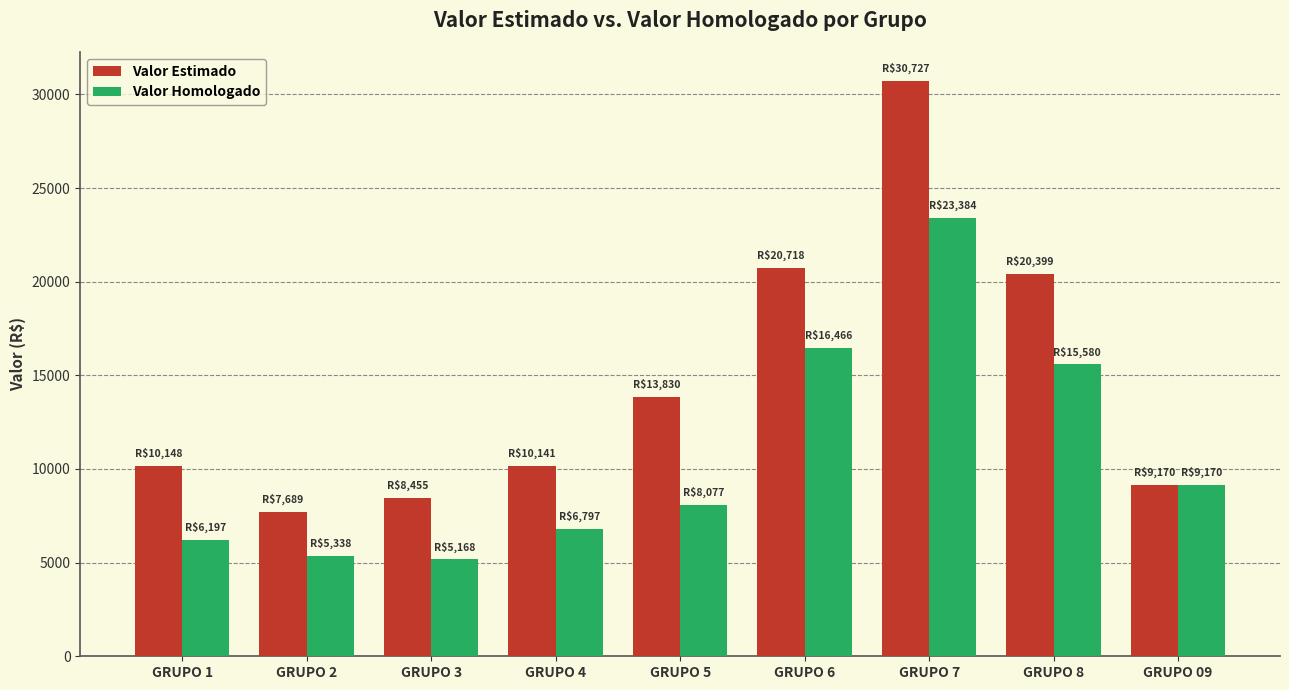

What is the value of the Valor Estimado bar at the 9th from the left?

9169.9